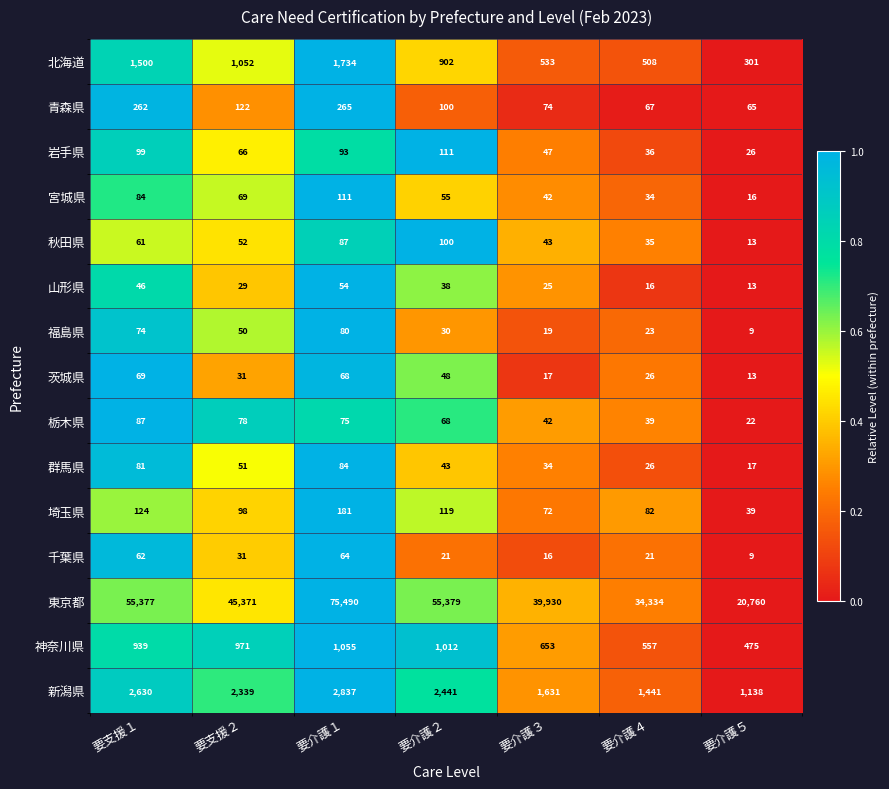

Is the value of 宮城県 at 要支援１ greater than the value of 茨城県 at 要介護２?

Yes